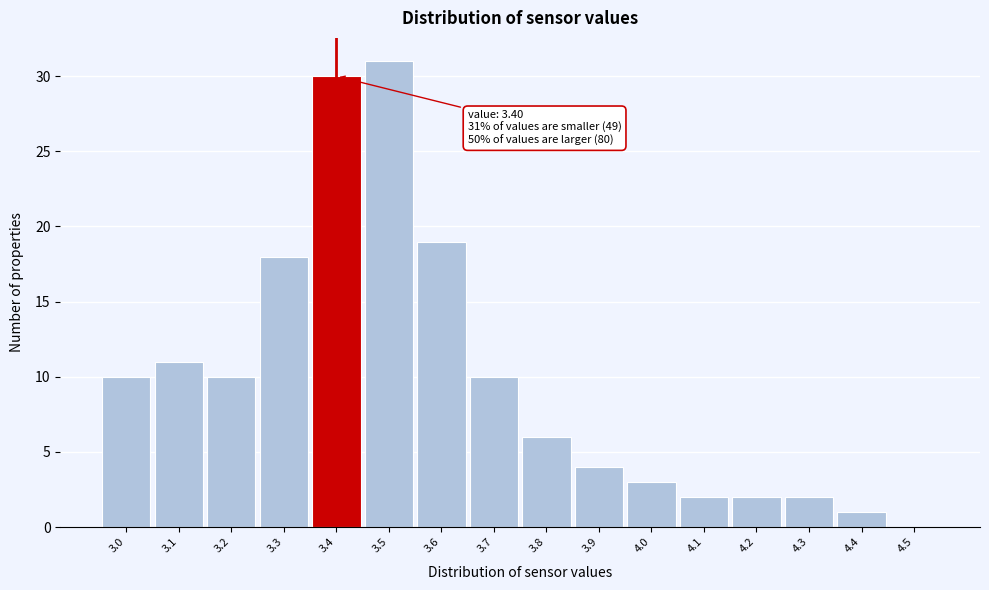

Over which range of the x-axis is the bar tallest?

3.45 to 3.55